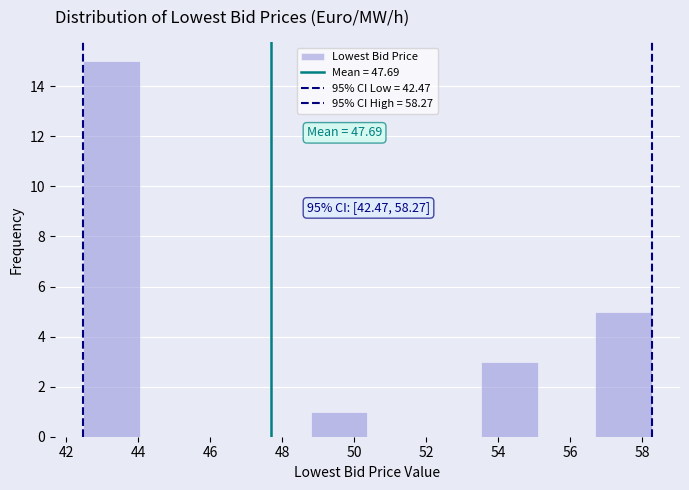

Which range on the x-axis has the tallest bar?

42.4 to 44.0